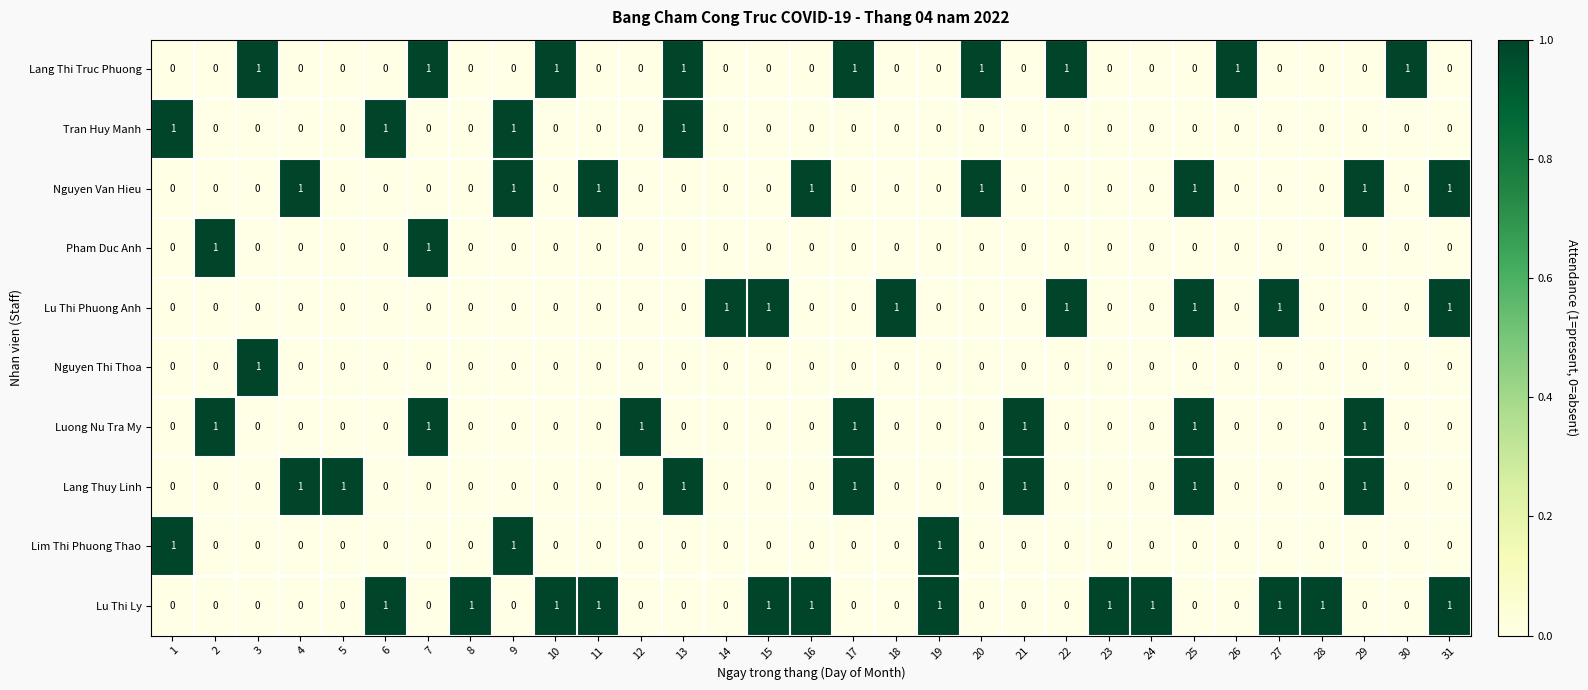

What is the total value across all series at 27?

2